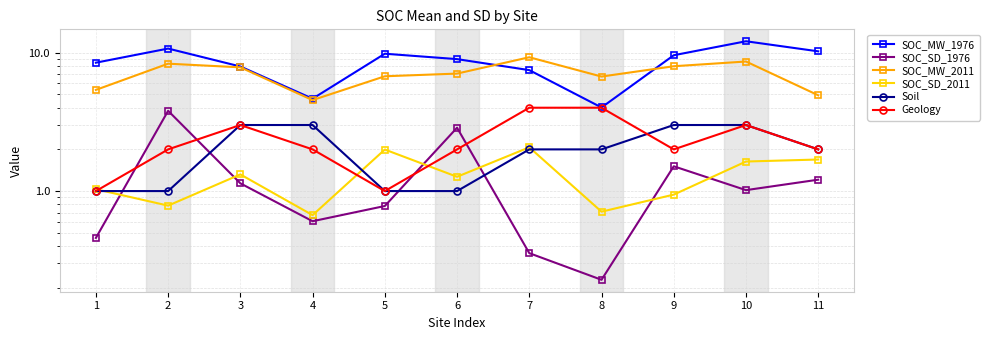

What is the difference between the SOC_MW_2011 values at 5 and 1?

1.4